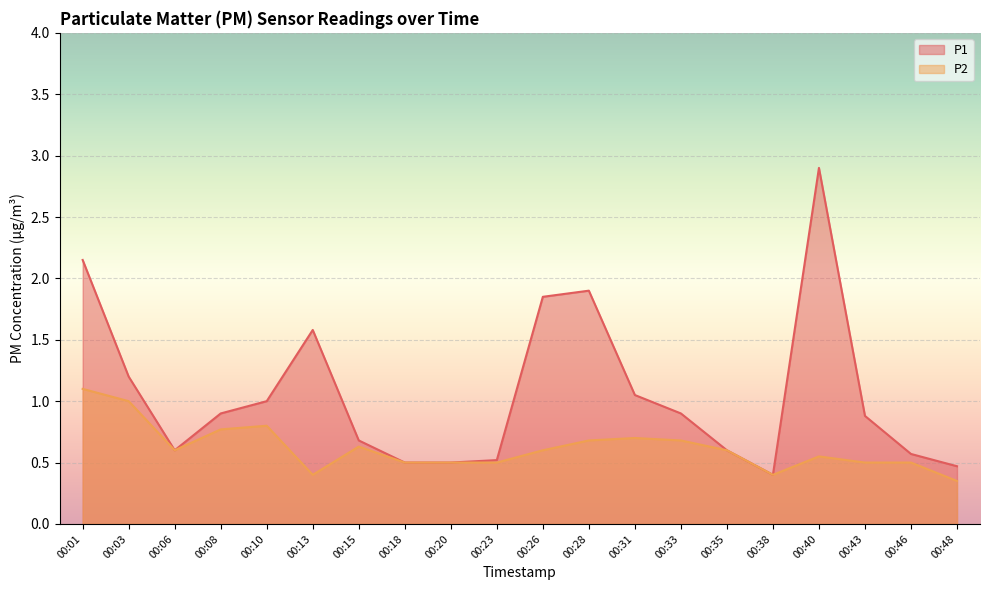

How many categories are shown in the chart?

20